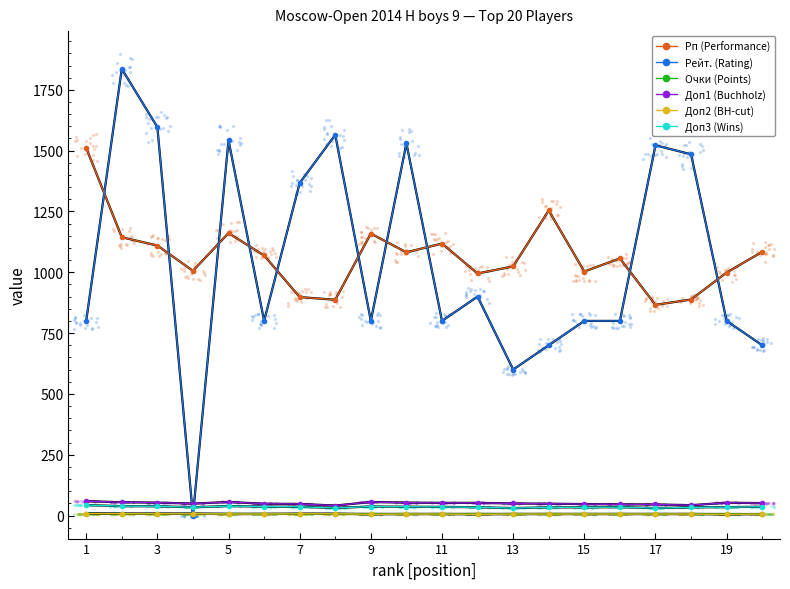

Which series has the largest total across all categories?

Рп (Performance)